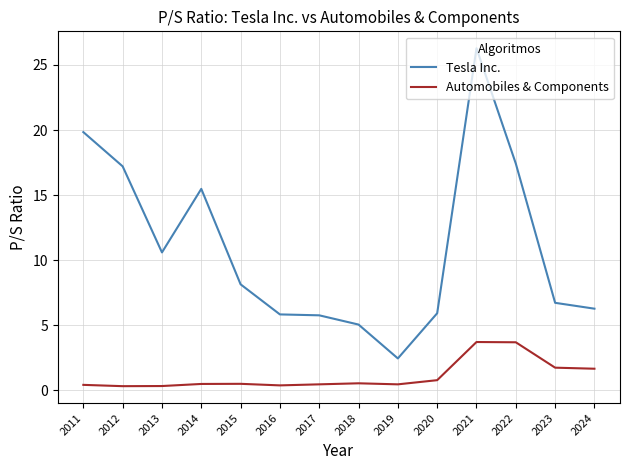

What is the difference between the highest and lowest values at 2014?

15.0